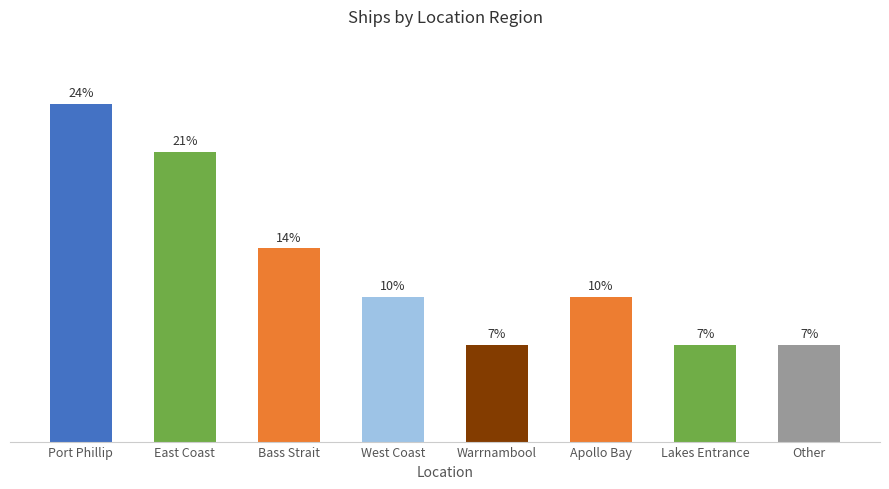

Does the chart contain any negative values?

No